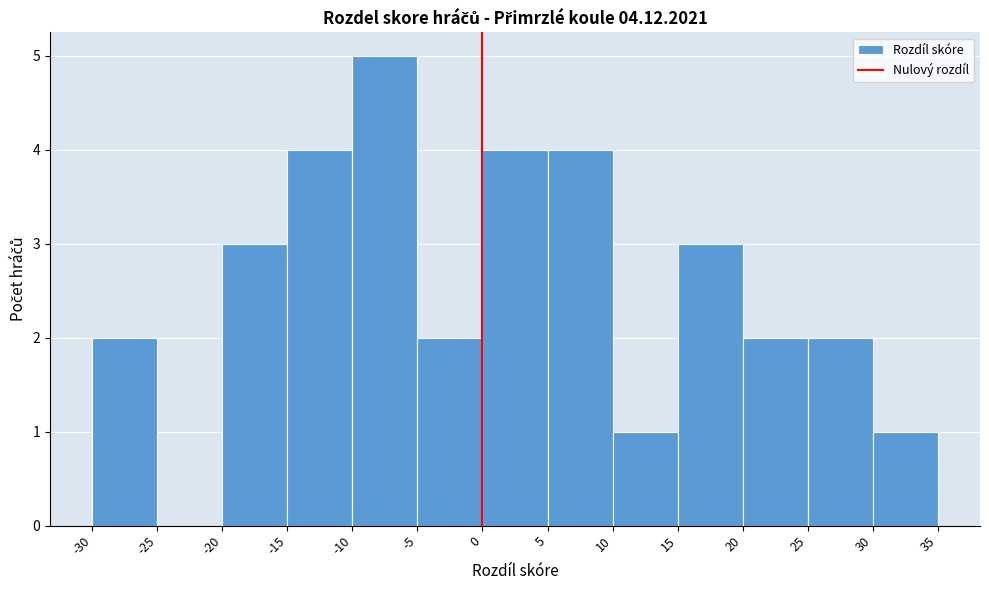

What is the height of the bar covering 0 to 5 on the x-axis? The values are not printed on the chart, so give them approximately, as read against the axis.

4